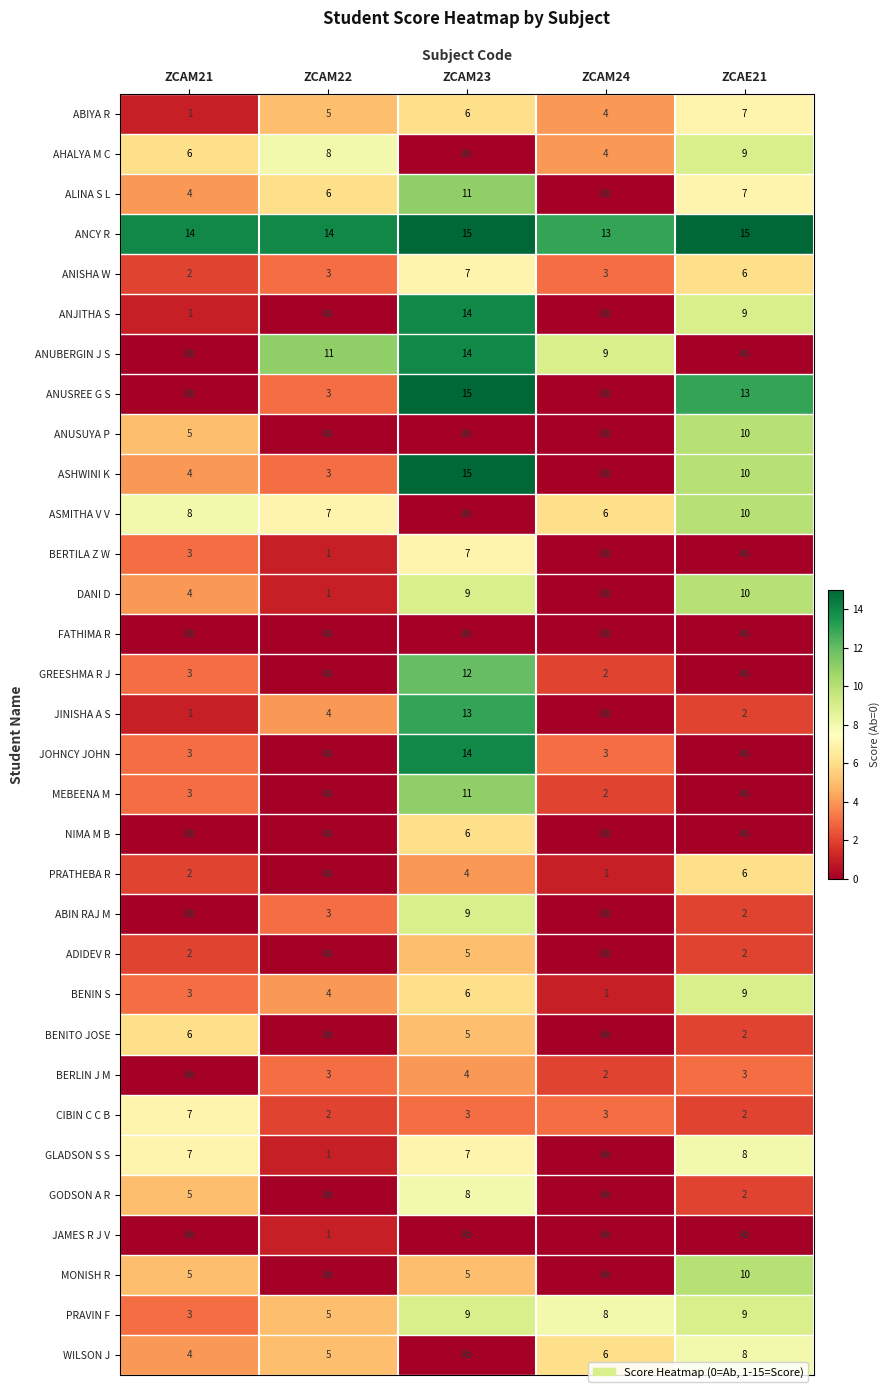

True or false: BENITO JOSE has a value of 3 at ZCAE21.

False